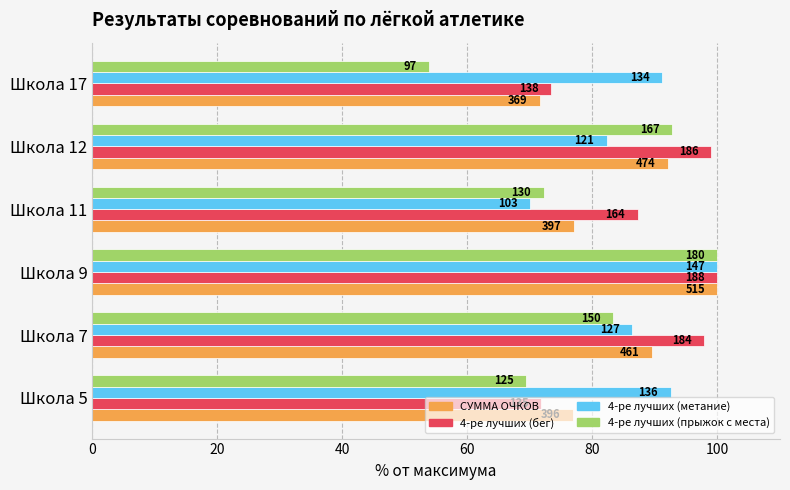

What are all the series names shown in the legend?

СУММА ОЧКОВ, 4-ре лучших (бег), 4-ре лучших (метание), 4-ре лучших (прыжок с места)